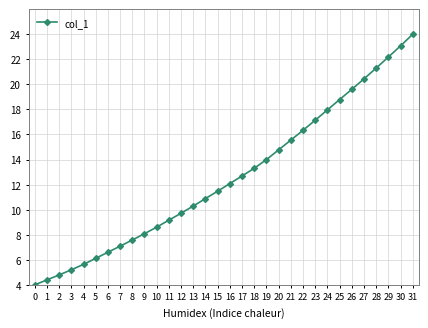

Is it true that the value at 5 is 10.1?

False